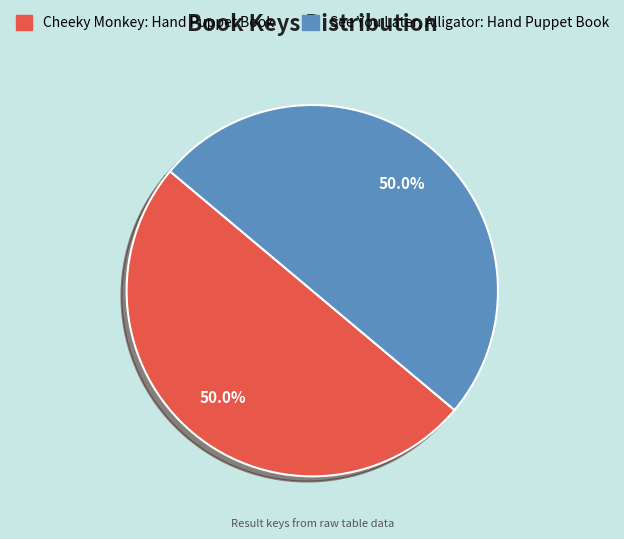

Approximately how many times larger is the value at Cheeky Monkey: Hand Puppet Book compared to See You Later, Alligator: Hand Puppet Book?

1.0